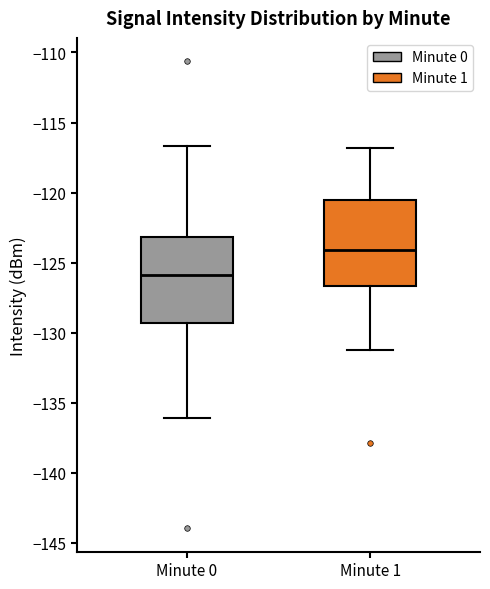

Which box's median line is the highest?

Minute 1